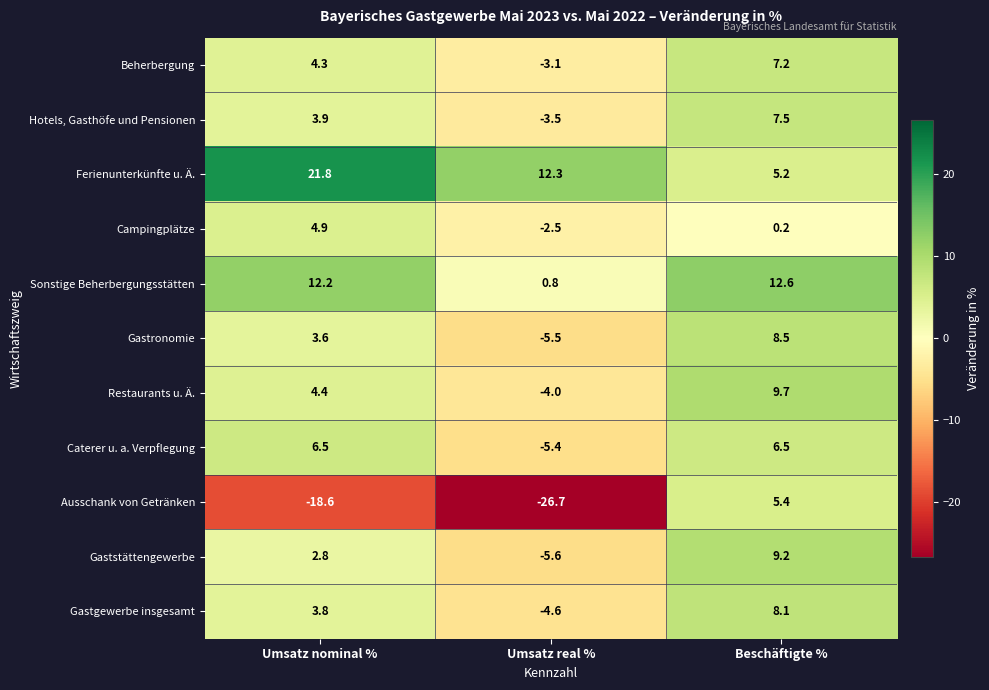

What is the highest value of the Gaststättengewerbe series?

9.2